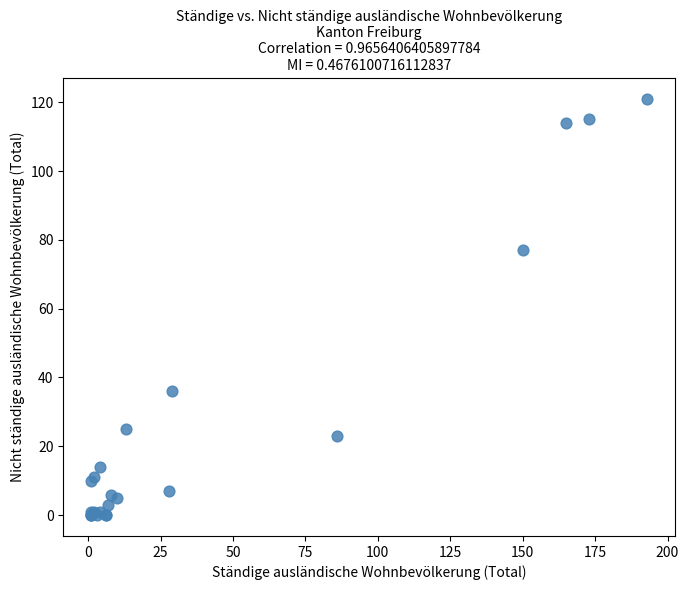

What Y value in the scatter plot is closest to 60?

77